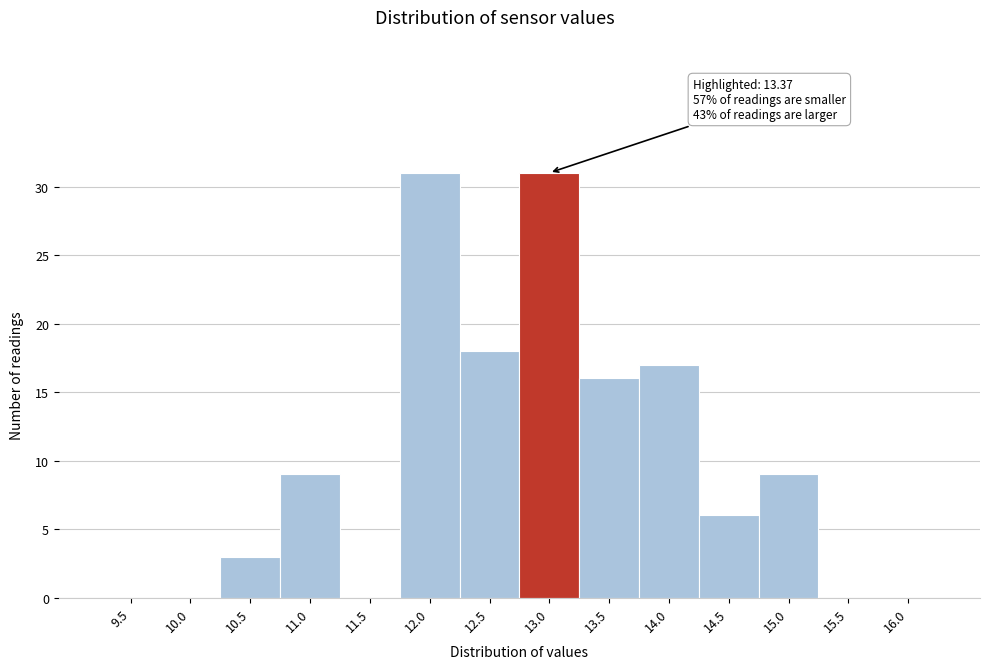

Reading left to right, what are all the values shown in this chart?

9.5=0	10.0=0	10.5=3	11.0=9	11.5=0	12.0=31	12.5=18	13.0=31	13.5=16	14.0=17	14.5=6	15.0=9	15.5=0	16.0=0